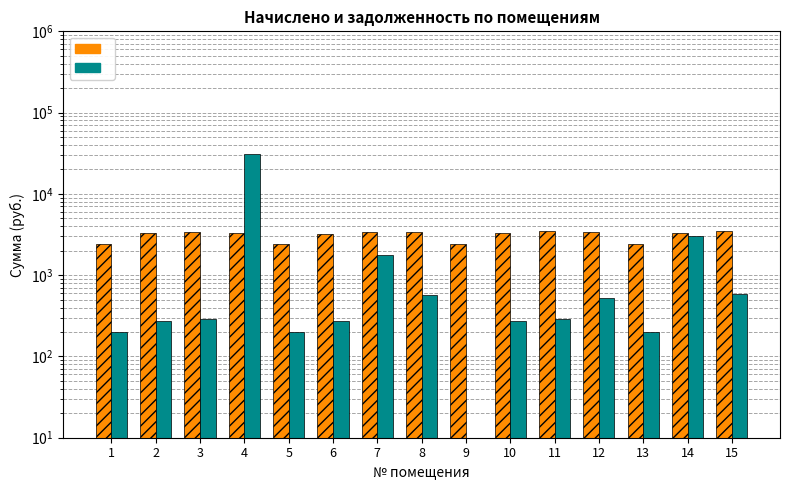

List the series in order of their peak value, highest first.

zadolzhennost, nachisleno